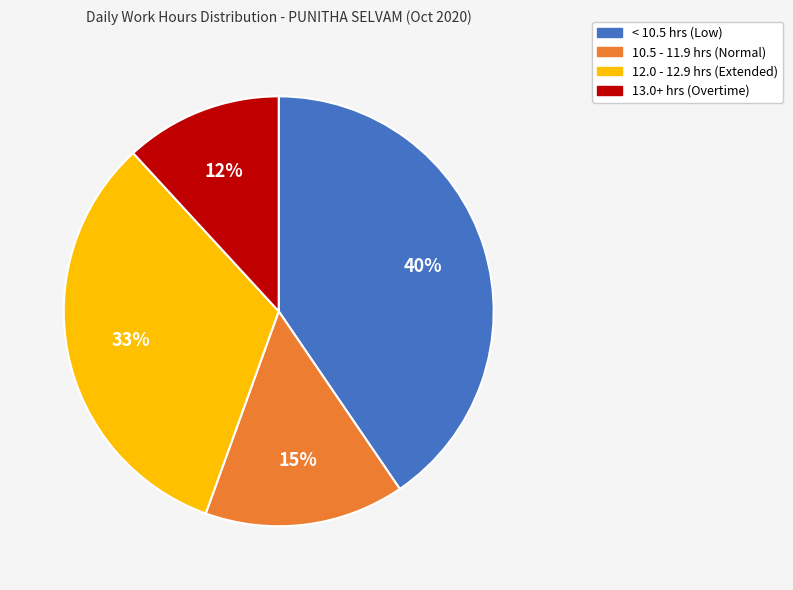

Count the number of slices in the pie.

4